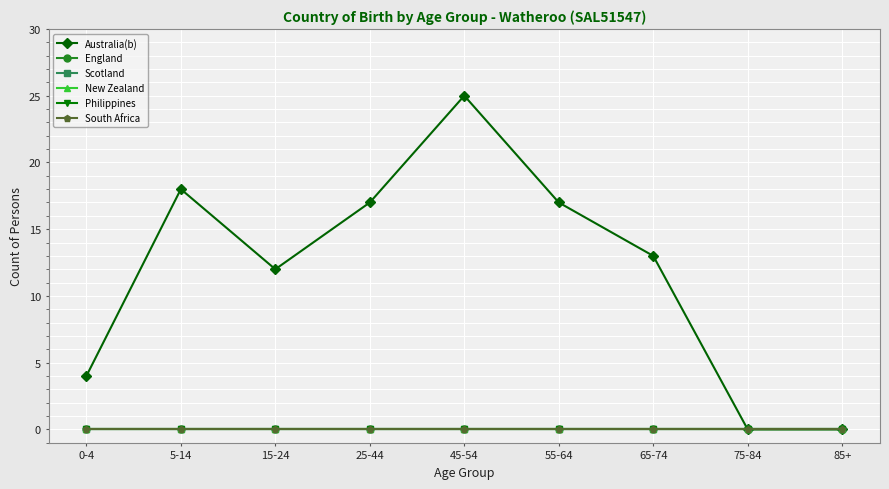

Does the chart have visible grid lines?

Yes